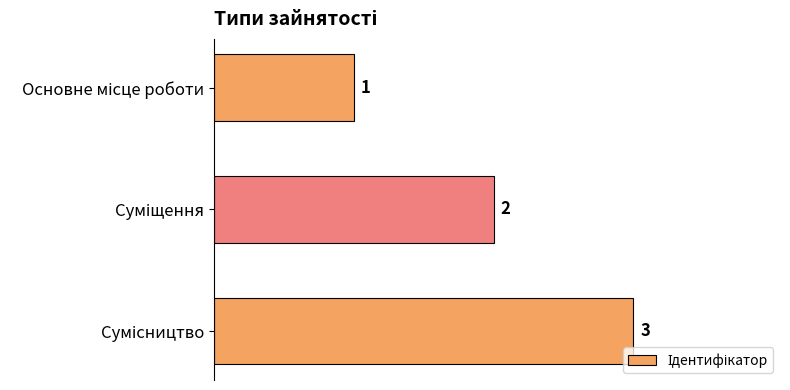

What is the minimum value shown in the chart?

1